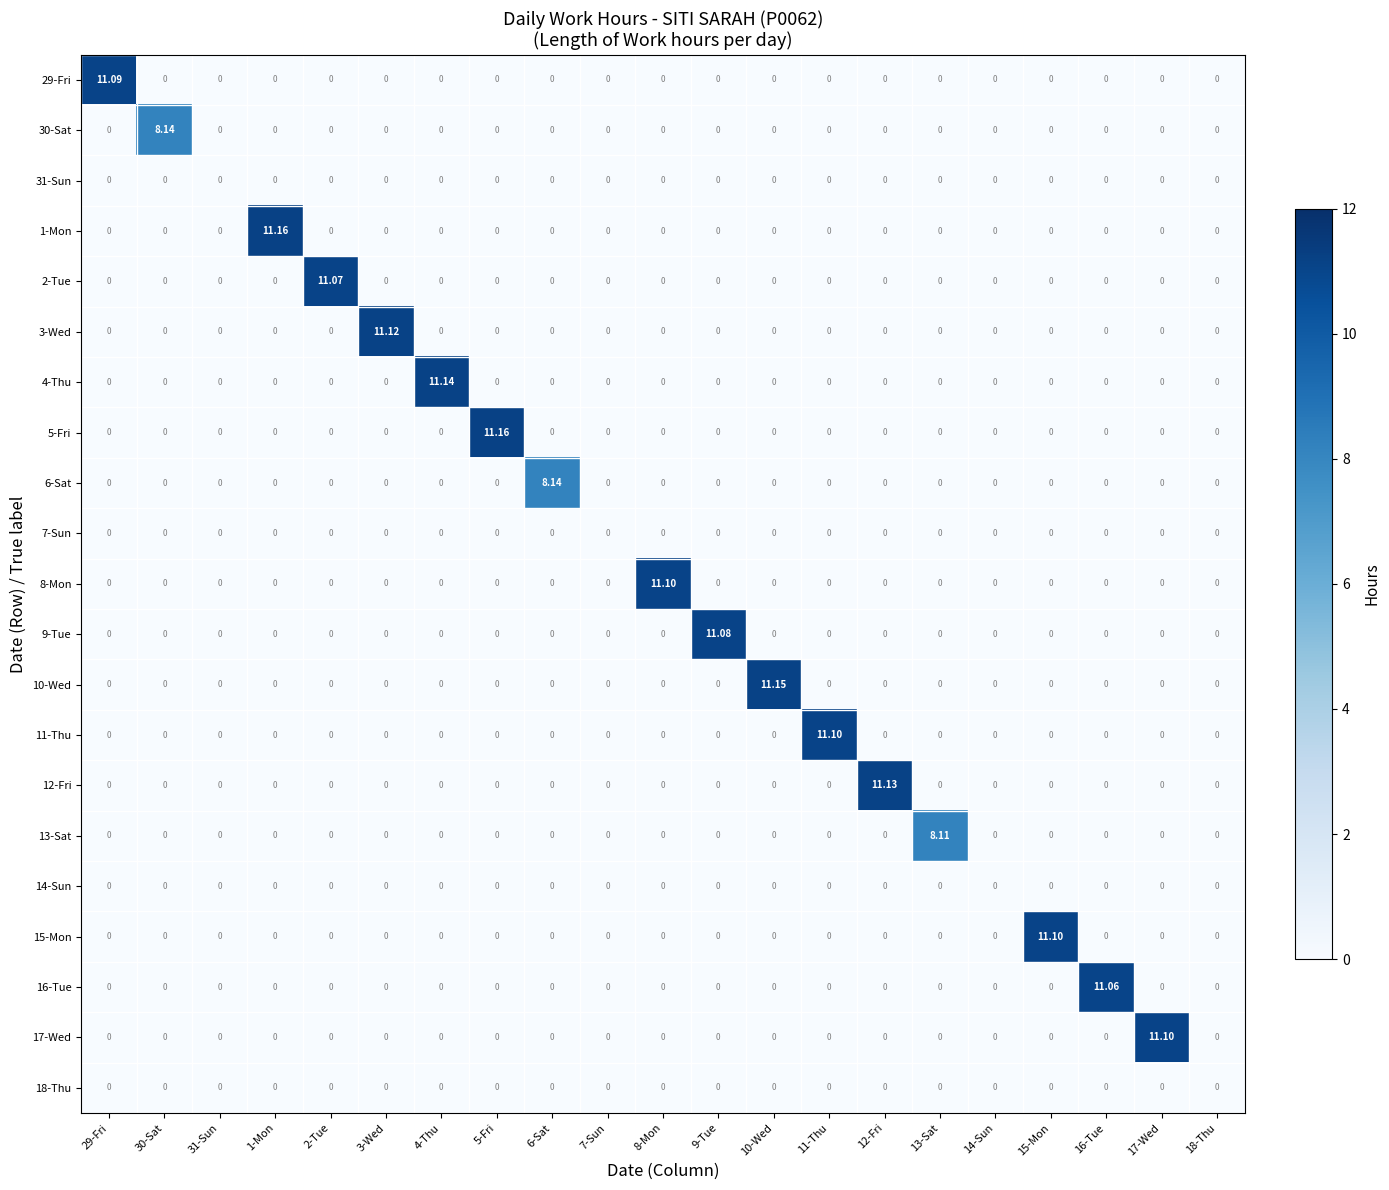

How many data points does each series have?

21